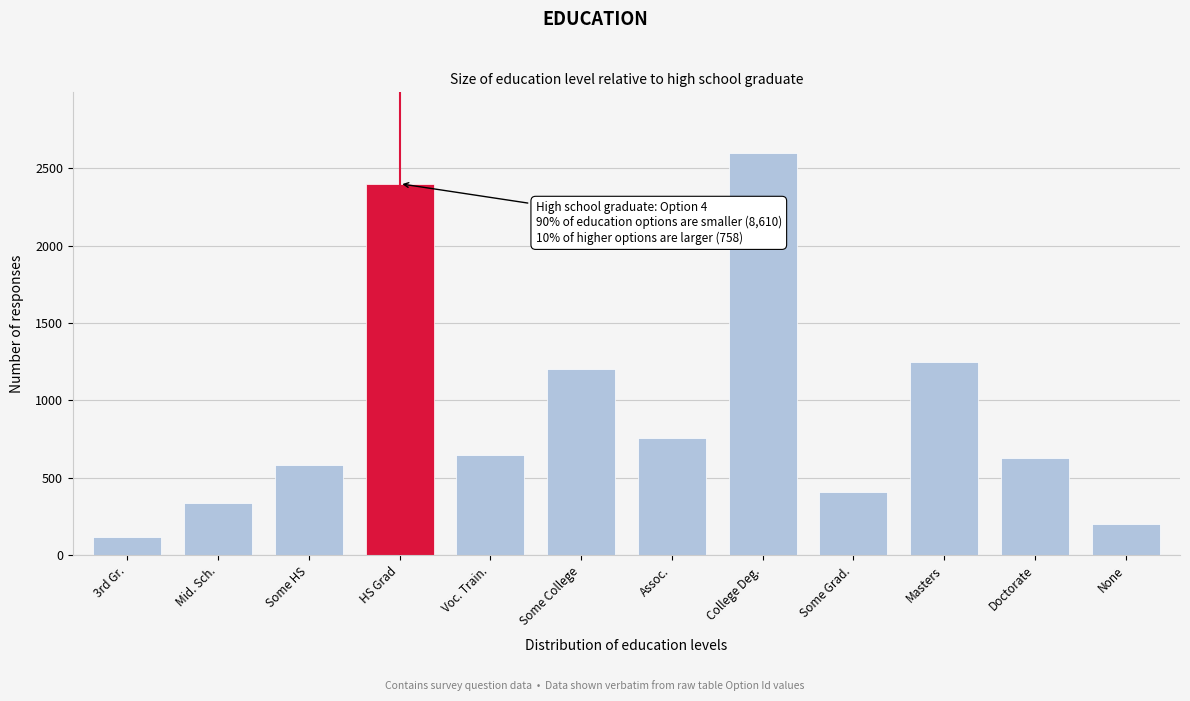

Reading left to right, list all the values displayed in this chart.

3rd Gr.=120	Mid. Sch.=340	Some HS=580	HS Grad=2400	Voc. Train.=650	Some College=1200	Assoc.=760	College Deg.=2600	Some Grad.=410	Masters=1250	Doctorate=630	None=200